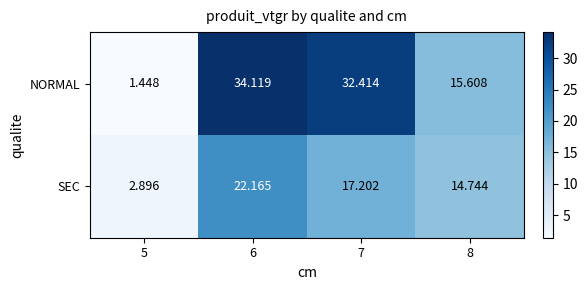

How many categories are shown in the chart?

4